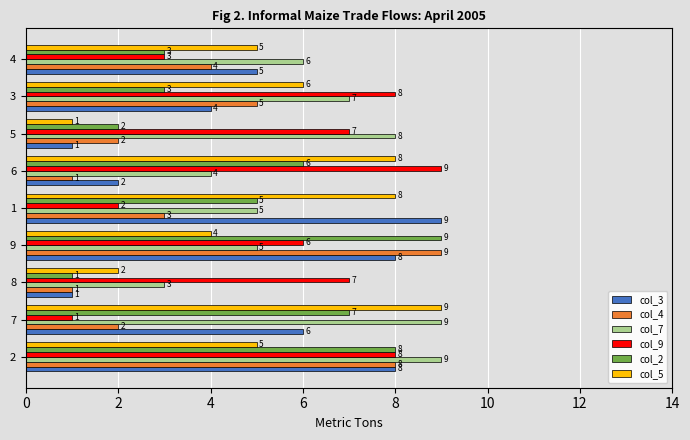

What is the difference between the second highest and minimum values in the col_3 series?

7